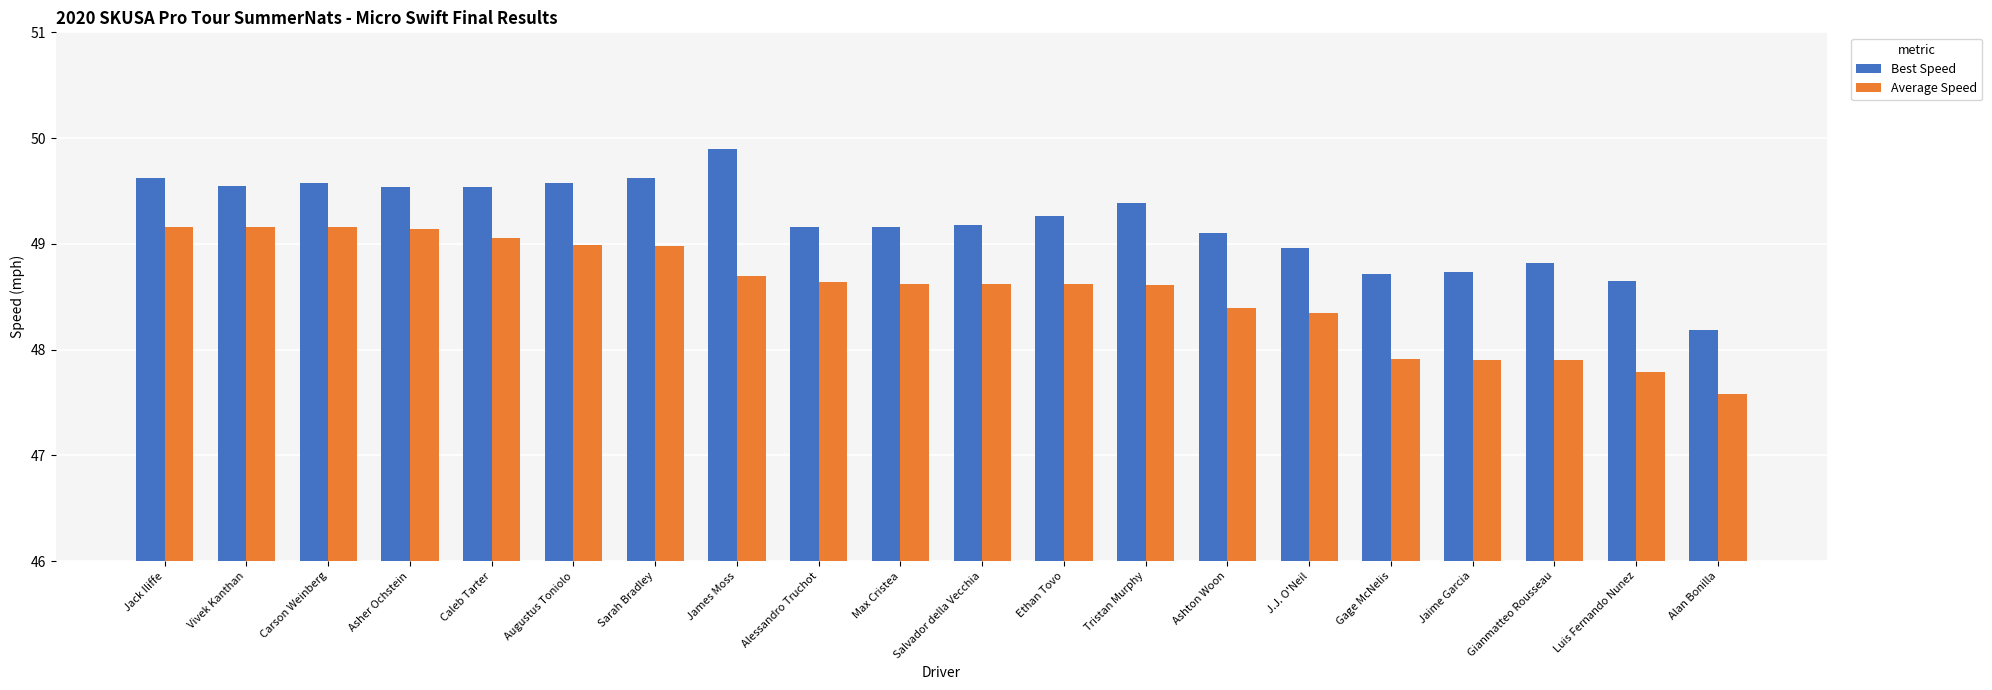

What position from the left is Gianmatteo Rousseau?

18